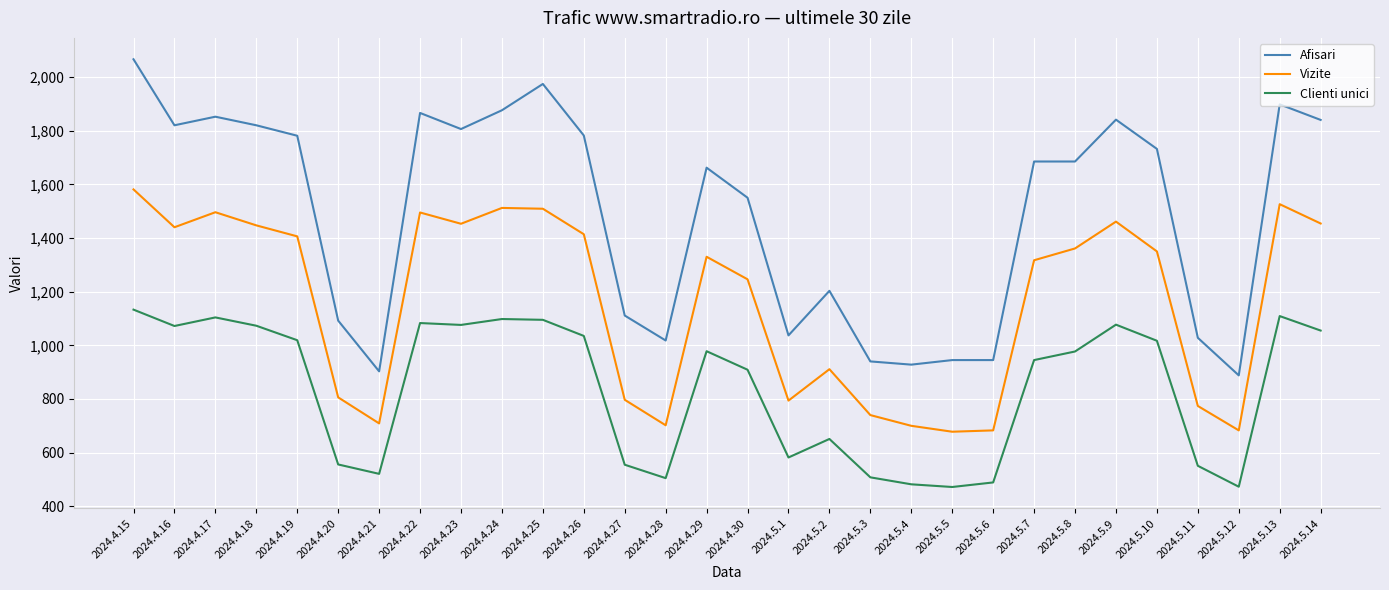

What is the difference between the maximum and minimum values in the Clienti unici series?

661